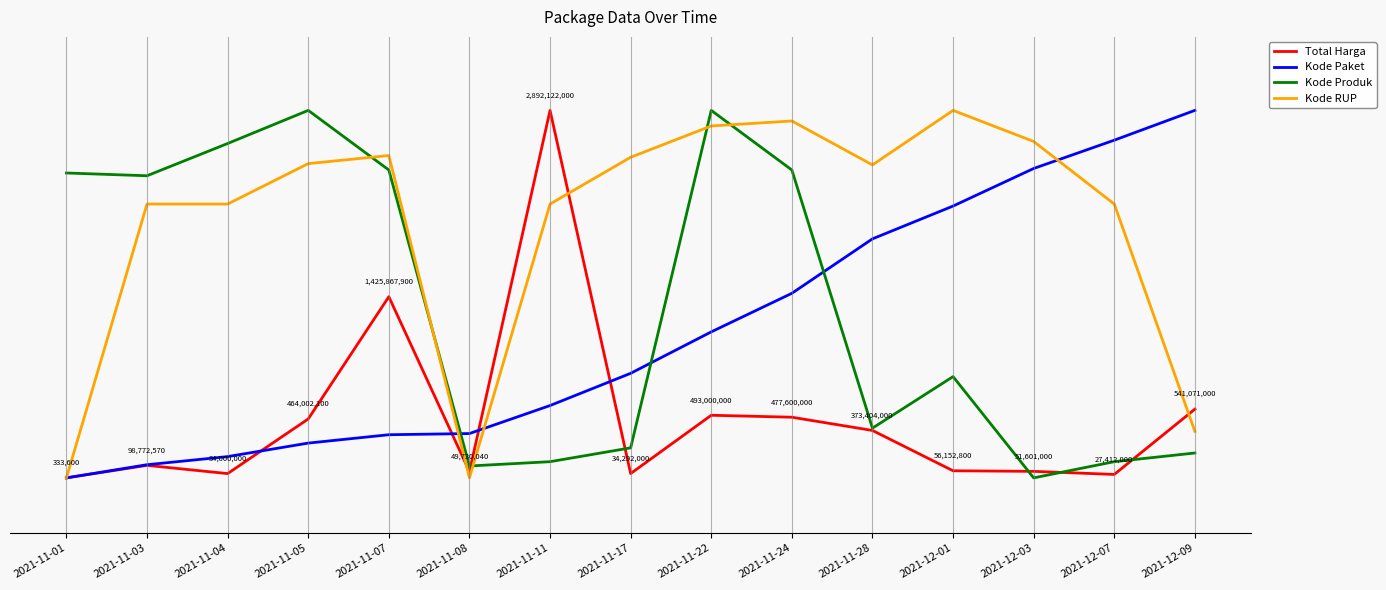

What are all the series names shown in the legend?

Total Harga, Kode Paket, Kode Produk, Kode RUP